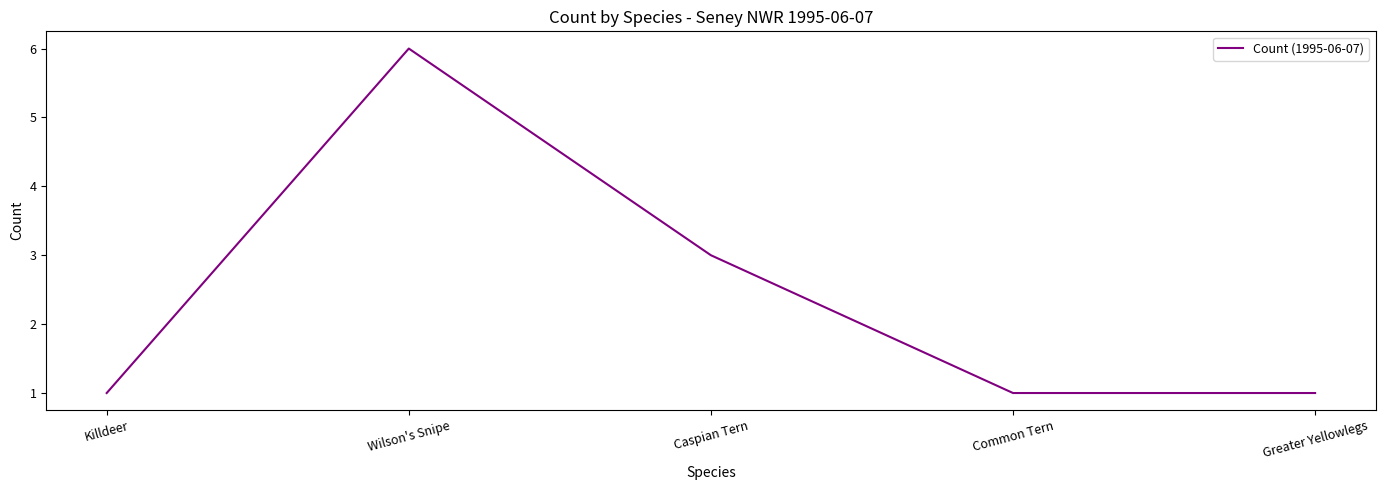

What is the difference between the maximum and minimum values?

5